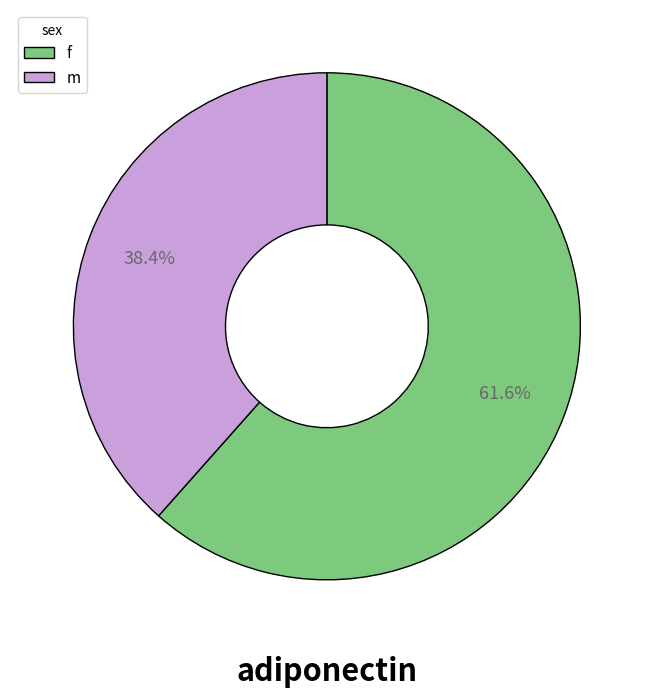

Rank the categories by value from highest to lowest.

f, m